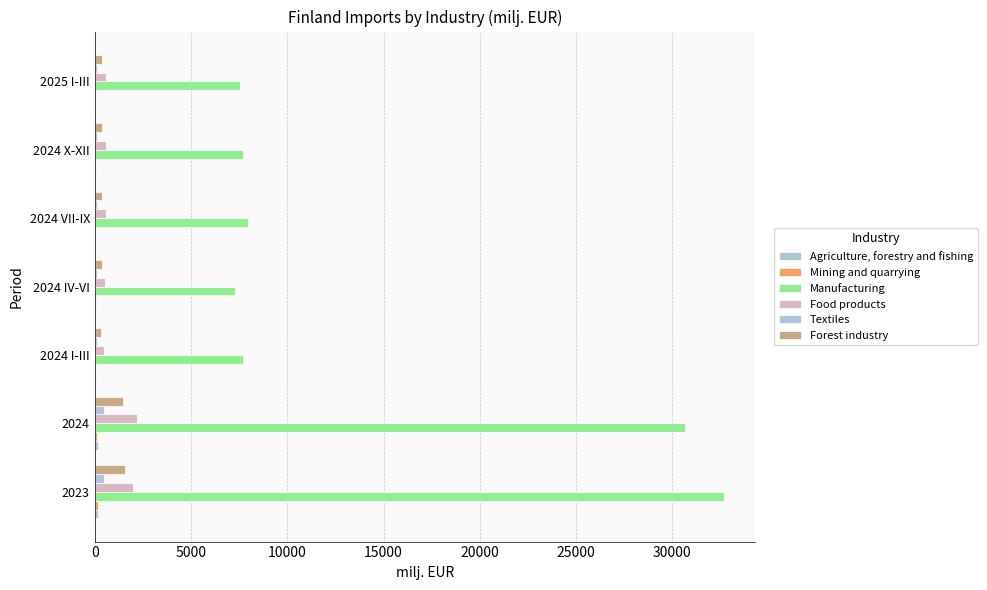

How many distinct data groups are displayed?

6